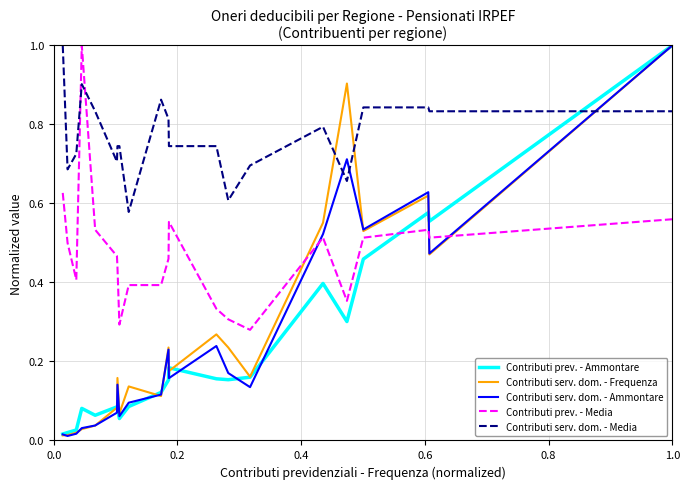

Which series has the largest total across all categories?

Contributi serv. dom. - Media